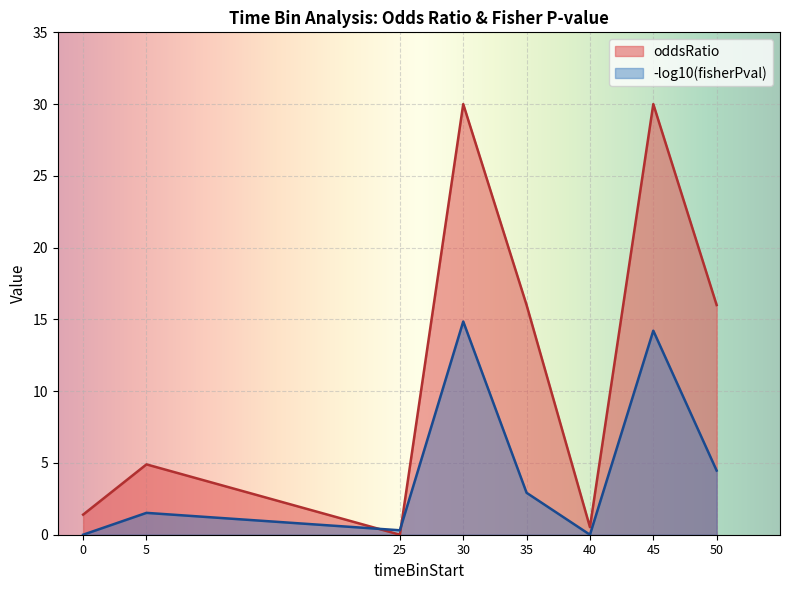

Rank the categories by value from highest to lowest.

30, 45, 50, 35, 5, 25, 0, 40